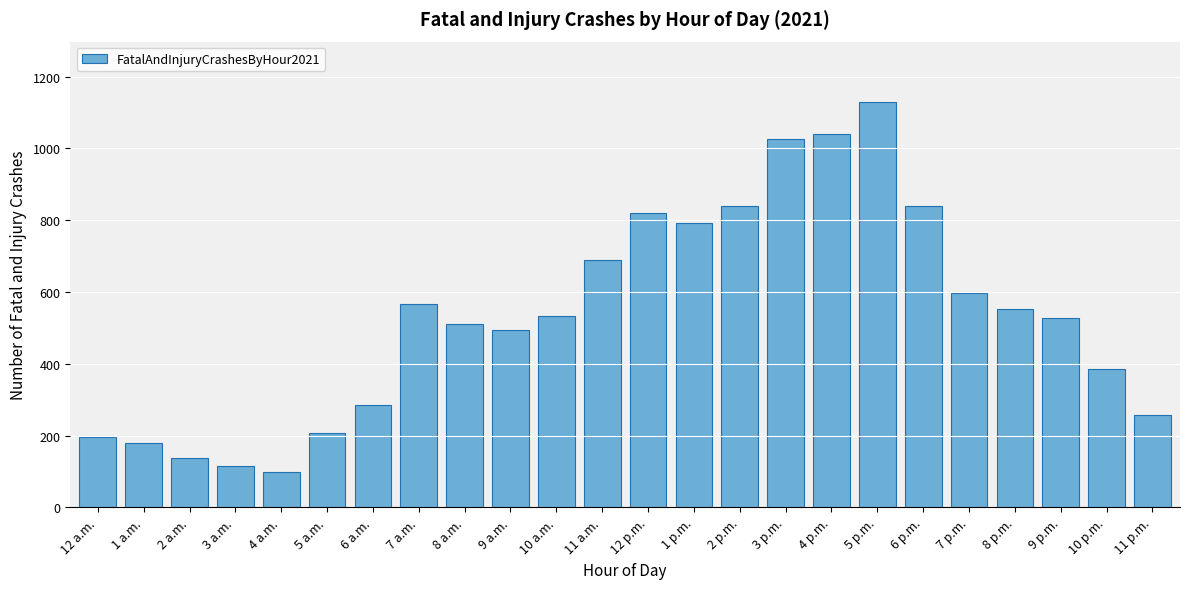

What is the maximum value shown in the chart?

1128